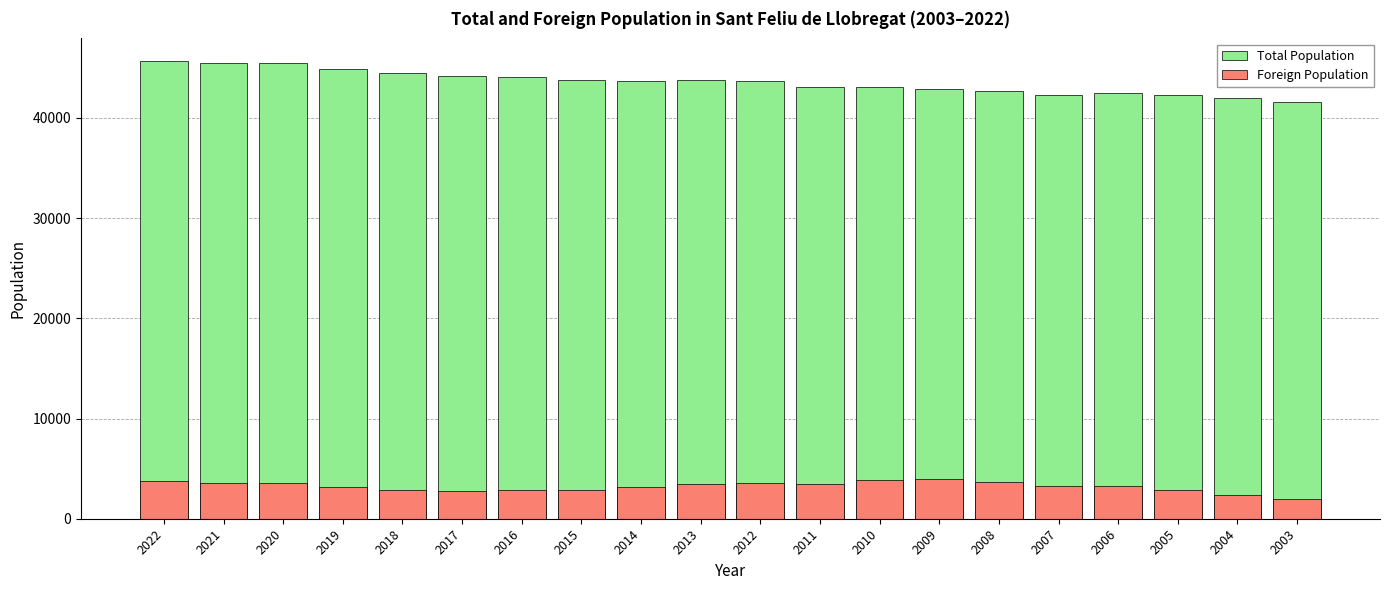

What is the value of the Total Population bar at the 6th from the left?

44198